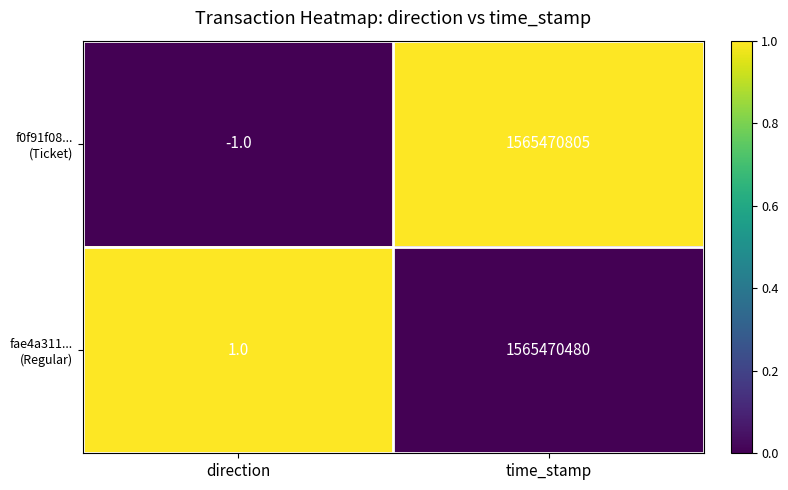

At which category does the chart reach its peak across all series?

time_stamp